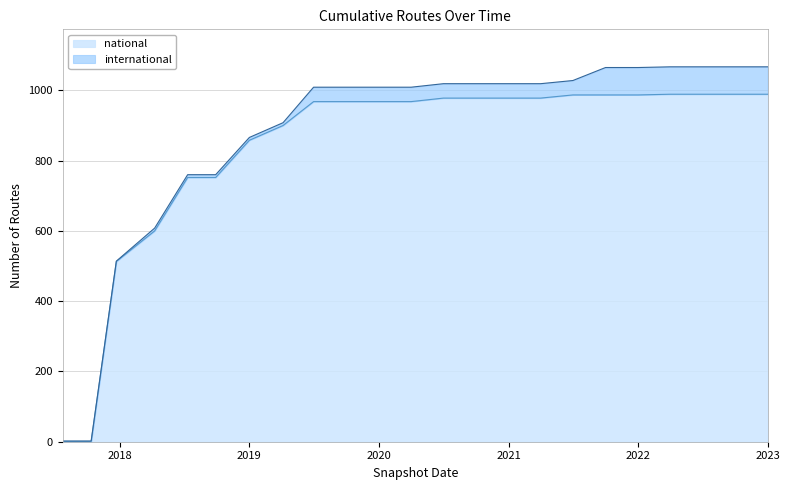

What is the total value across all series at 2023?

1067